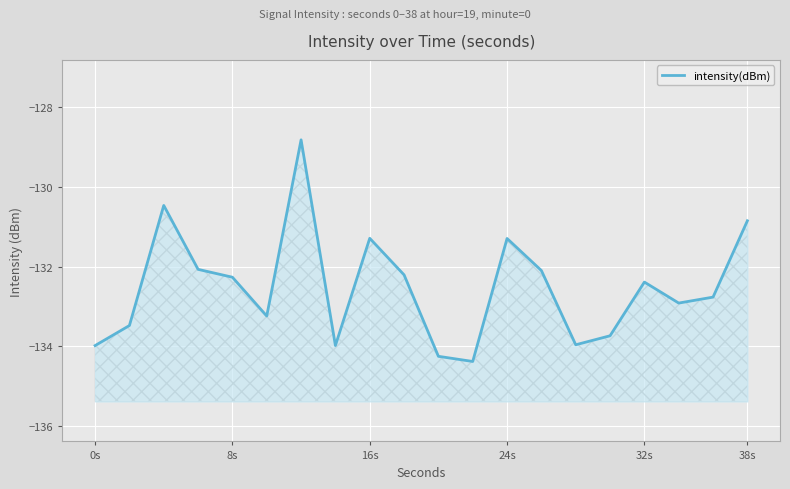

What position from the left is 38s?

6